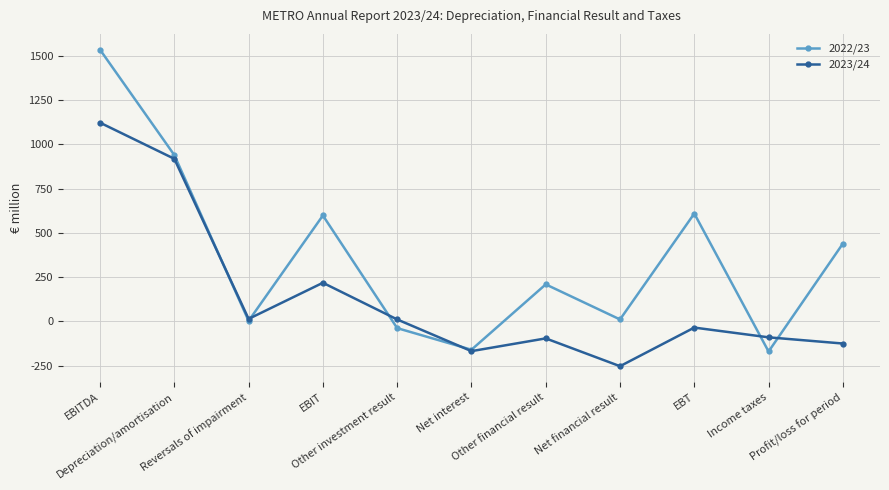

Which series ends up on top after the final intersection of 2023/24 and 2022/23?

2022/23